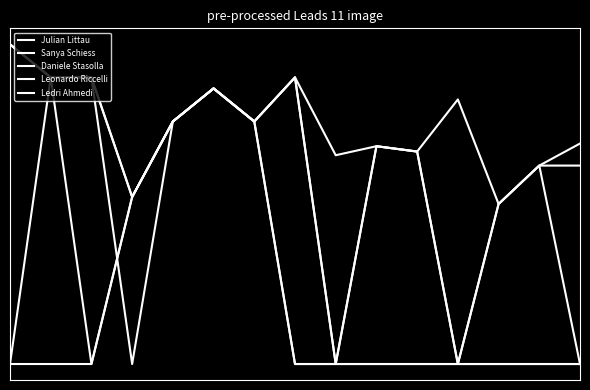

True or false: Leonardo Riccelli and Sanya Schiess intersect in this chart.

False